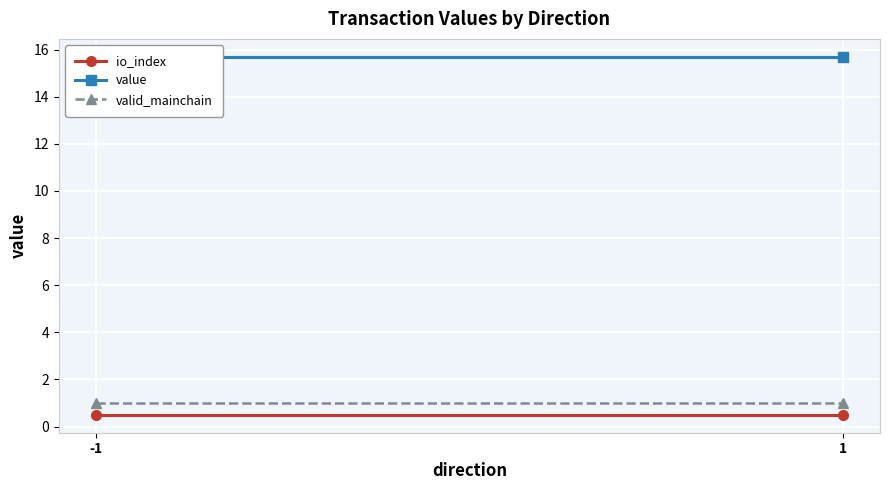

What are all the series names shown in the legend?

io_index, value, valid_mainchain